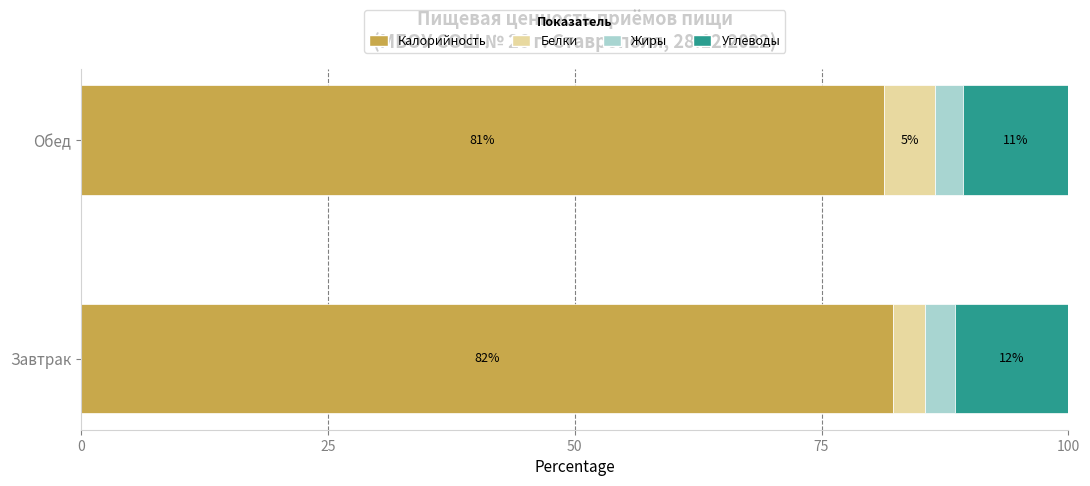

What are all the series names shown in the legend?

Калорийность, Белки, Жиры, Углеводы